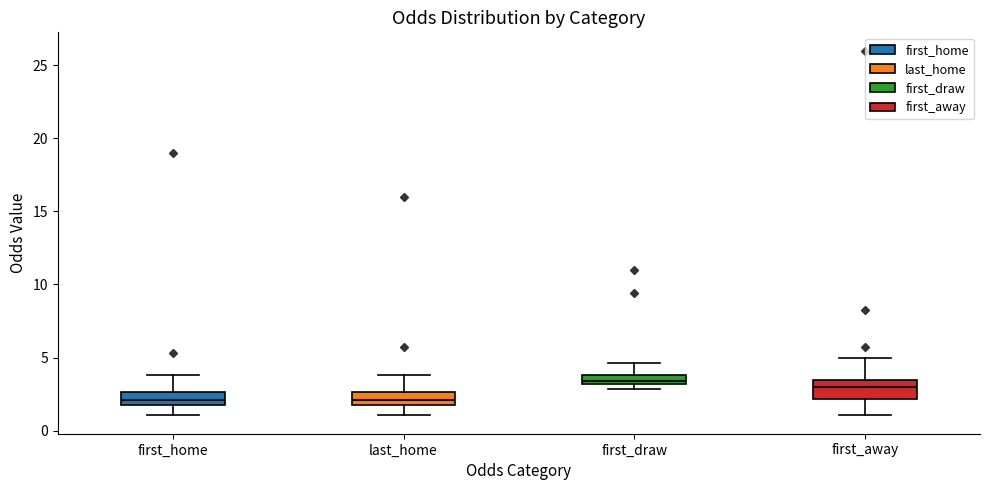

Where does the lower whisker of the box for first_away end on the y-axis? The values are not printed on the chart, so give them approximately, as read against the axis.

1.0